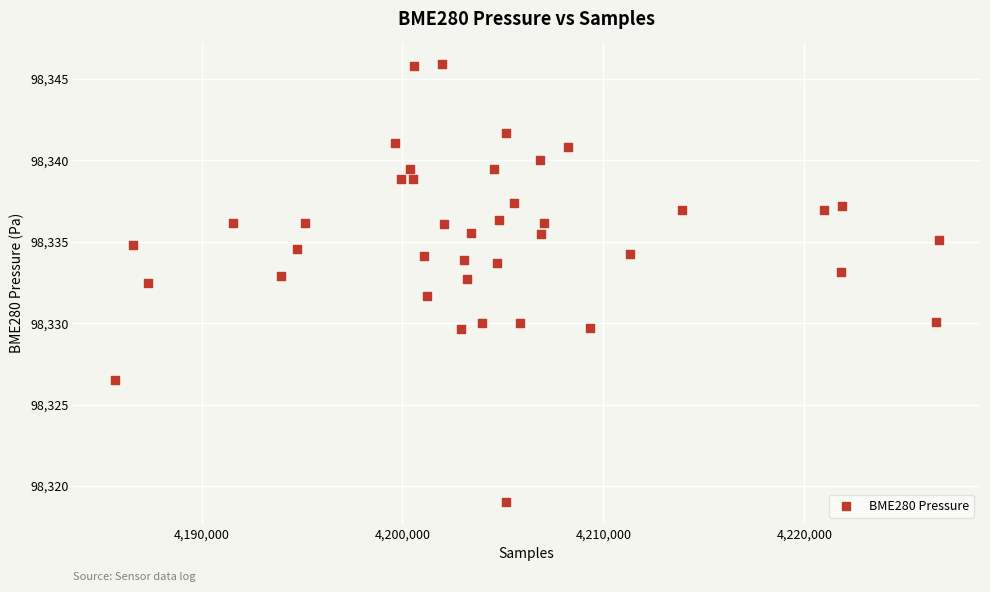

What is the range of Y values (max minus min)?

26.9